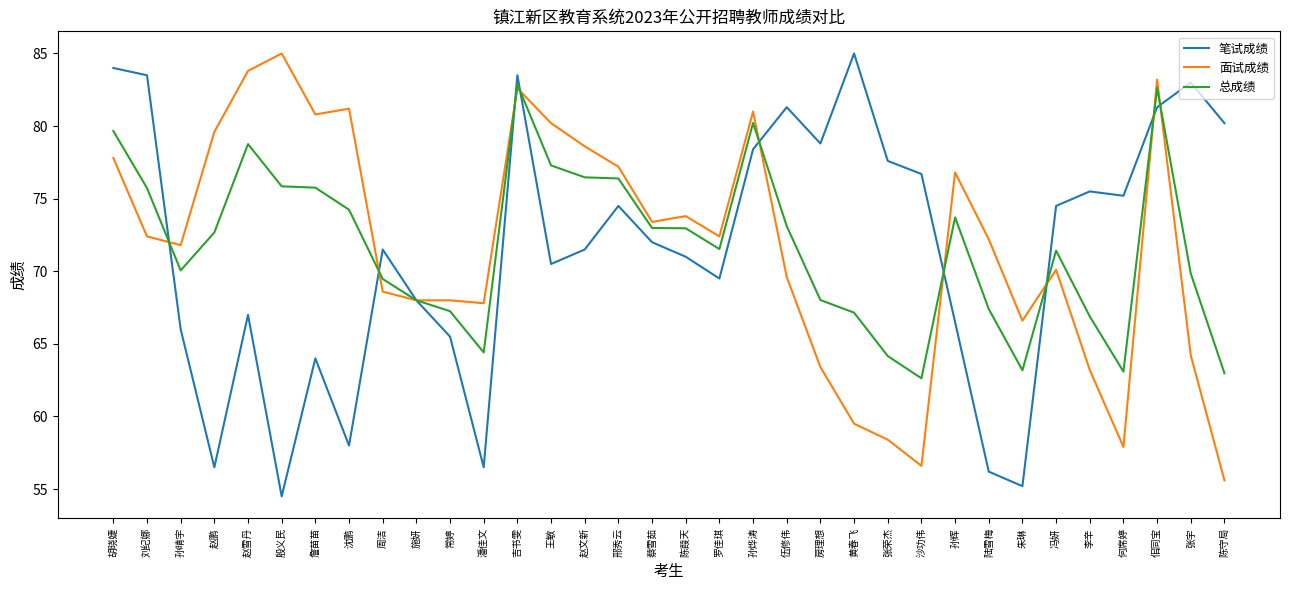

What is the difference between the maximum and minimum values in the 笔试成绩 series?

30.5